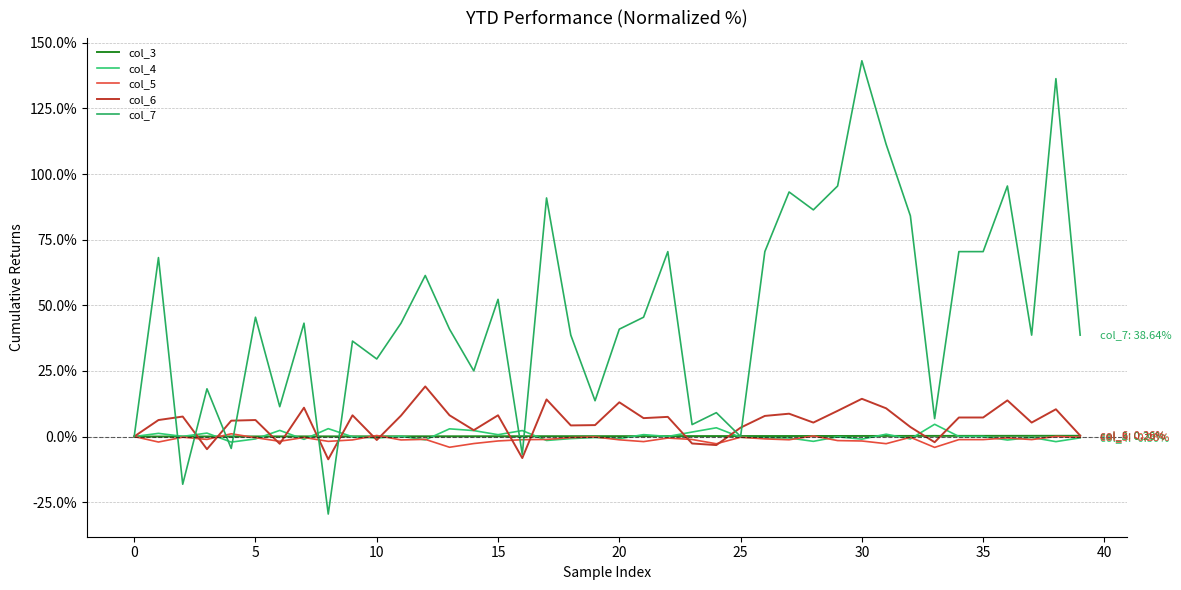

Does the chart display data point markers on the line(s)?

No